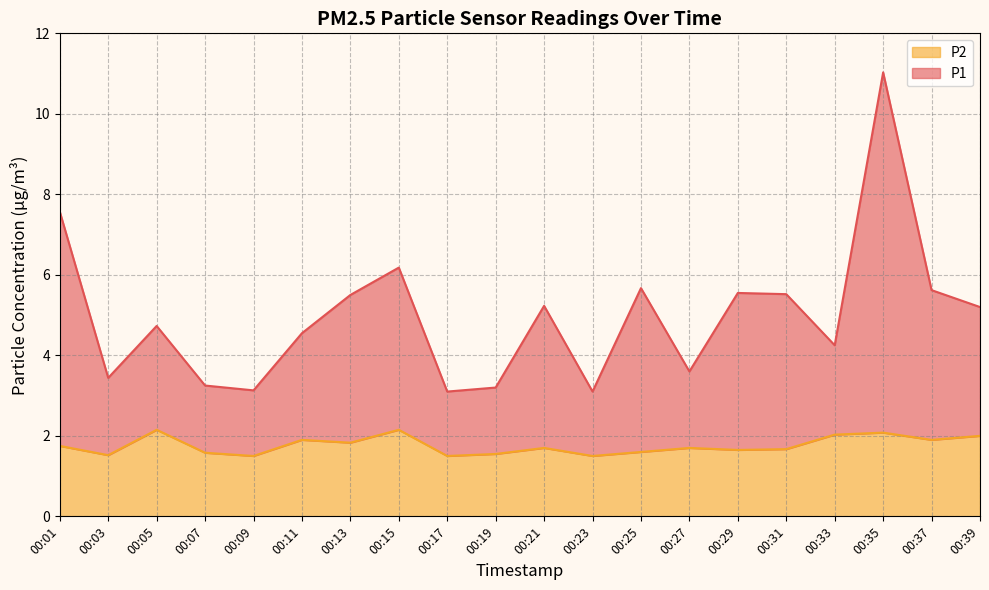

Which series has the largest range (max minus min)?

P1